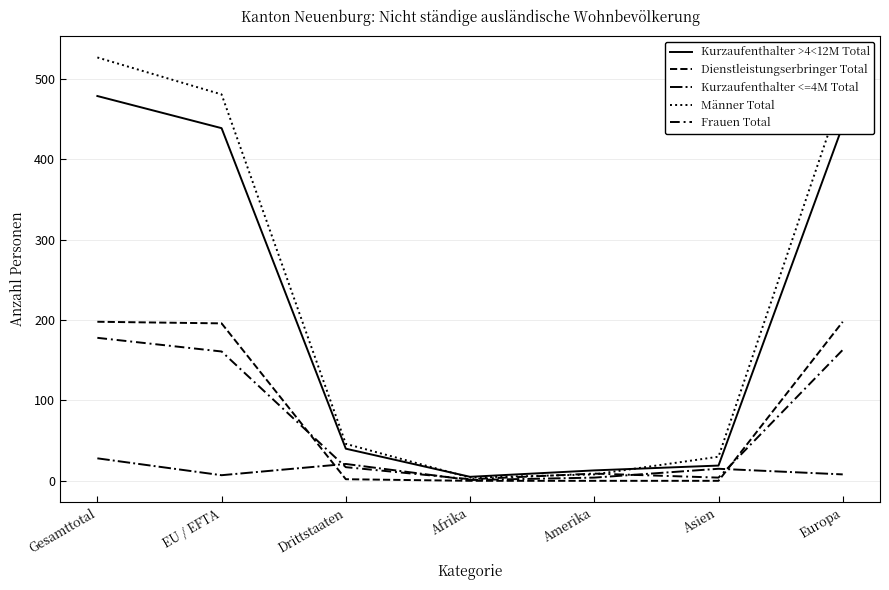

What is the difference between the highest and lowest values at EU / EFTA?

474